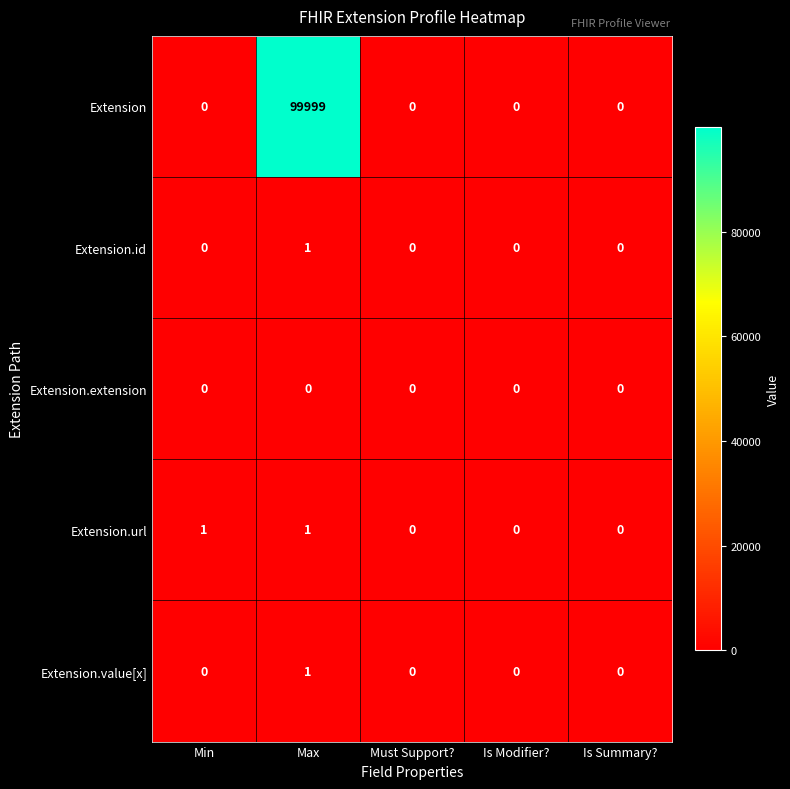

Reading left to right, extract all data points from this chart.

Extension: 0	99999	0	0	0
Extension.id: 0	1	0	0	0
Extension.extension: 0	0	0	0	0
Extension.url: 1	1	0	0	0
Extension.value[x]: 0	1	0	0	0